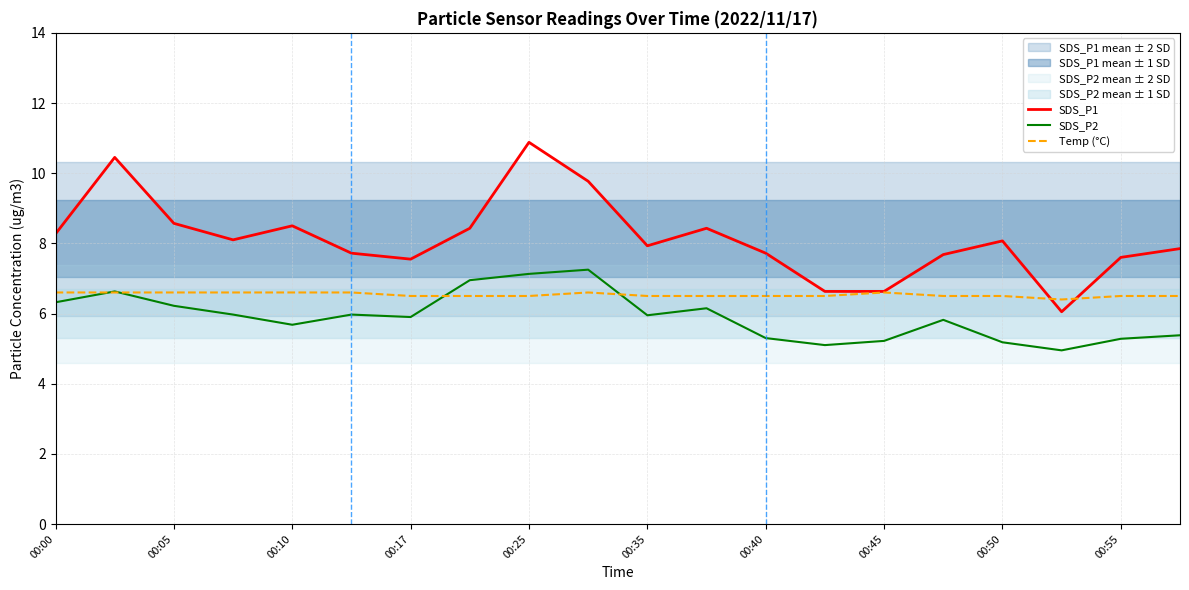

True or false: SDS_P1 and SDS_P2 intersect in this chart.

False